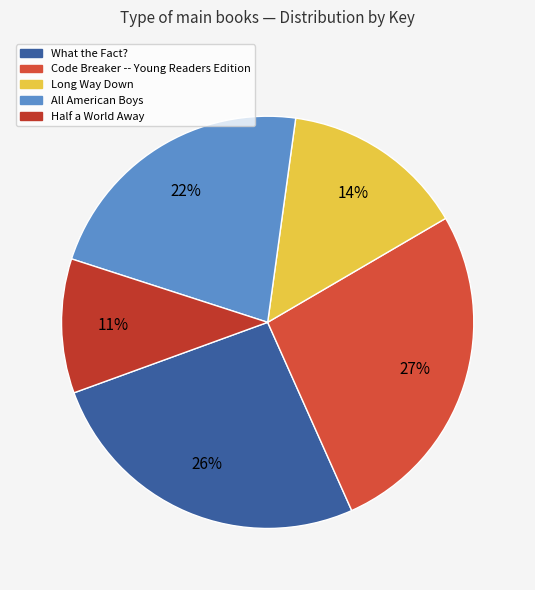

Which category has the smallest portion of the pie?

Half a World Away